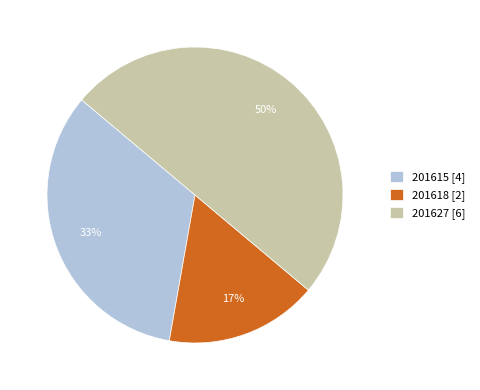

Count the number of slices in the pie.

3